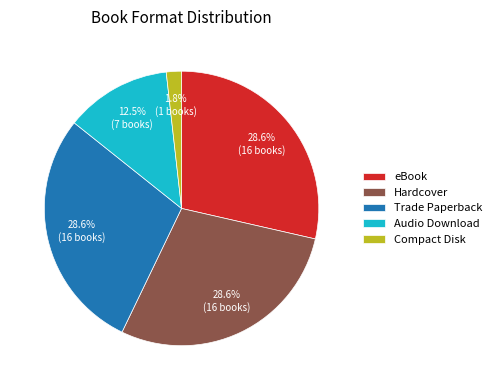

What percentage do Trade Paperback and Audio Download together represent?

41.1%